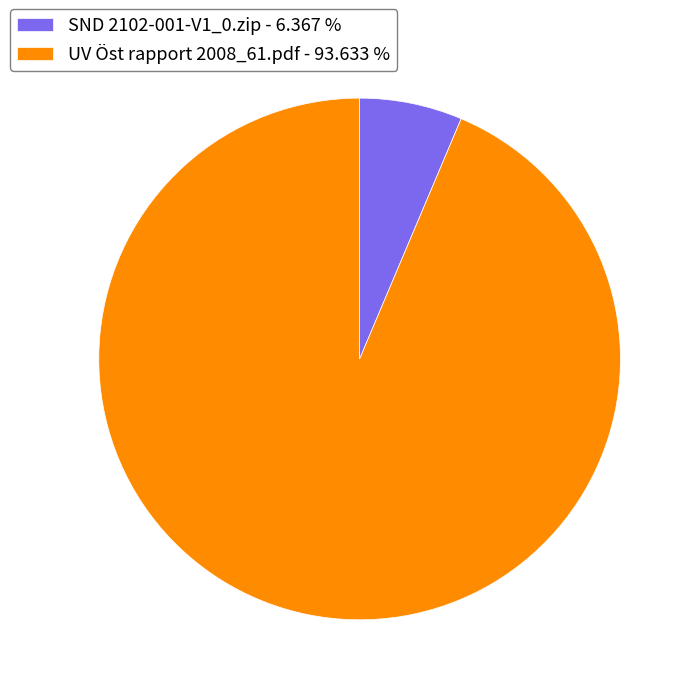

True or false: SND 2102-001-V1_0.zip accounts for 6% of the total.

True